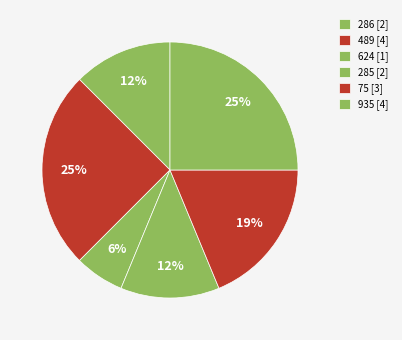

Do 75 and 489 together represent more than half of the pie?

No